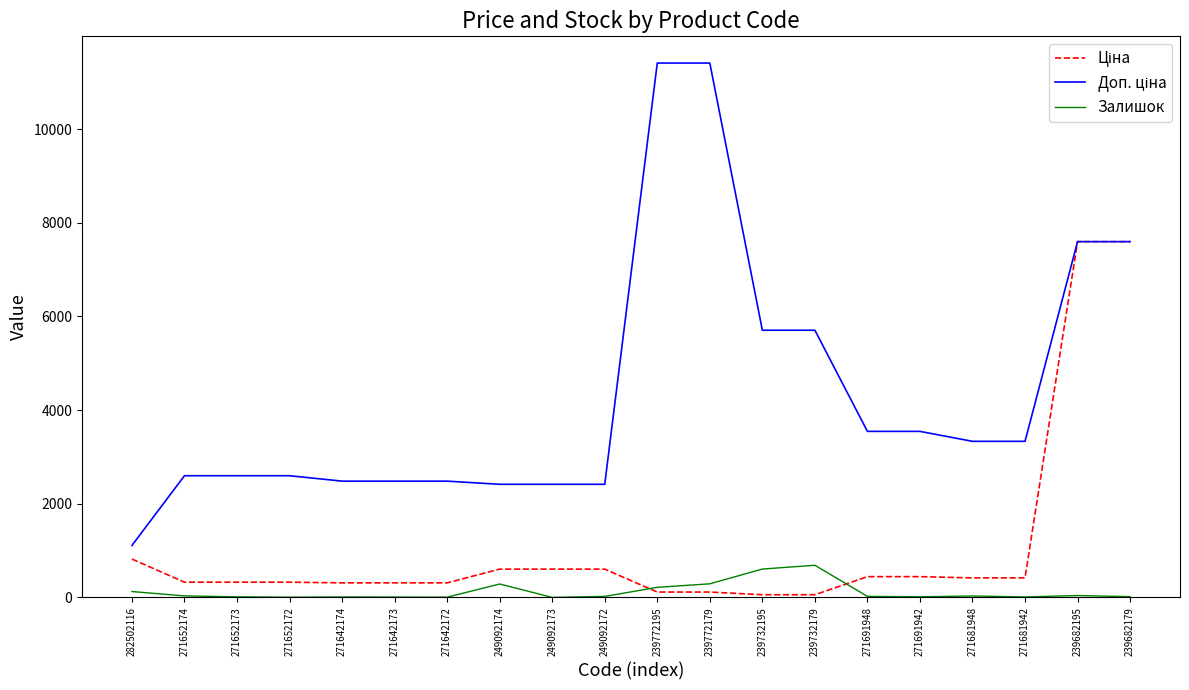

What is the difference between the maximum and minimum values in the Залишок series?

686.0